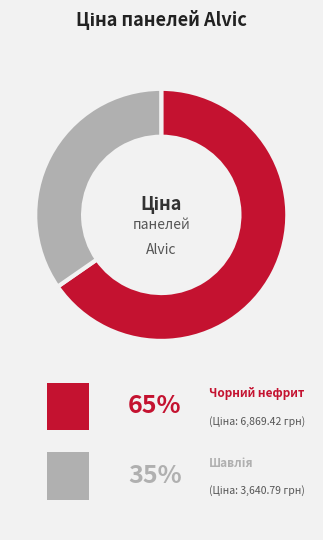

Is there any slice that represents more than half of the pie?

Yes